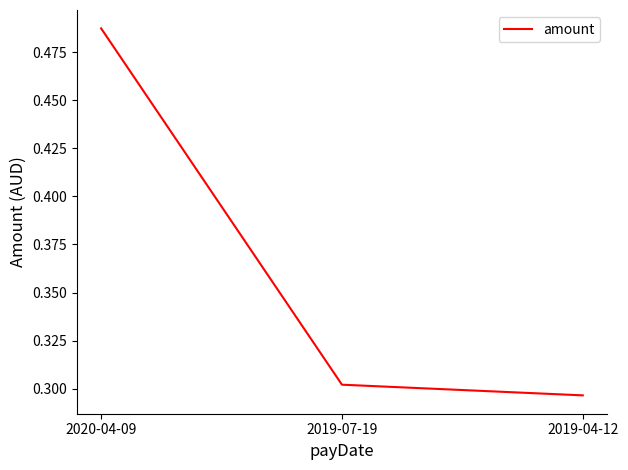

Which label corresponds to the smallest value in the chart?

2019-04-12